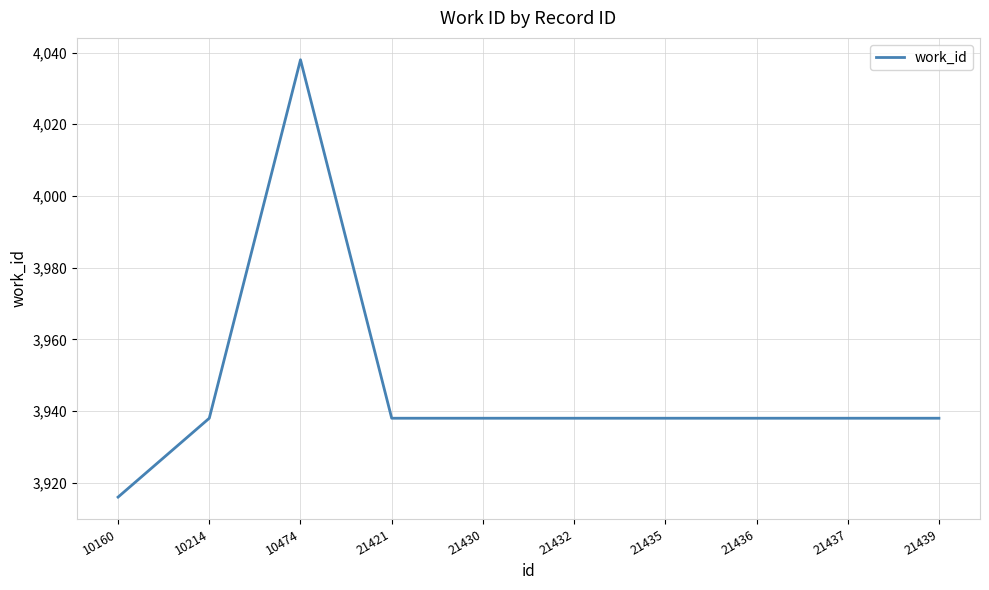

Approximately how many times larger is the value at 21432 compared to 10160?

1.0